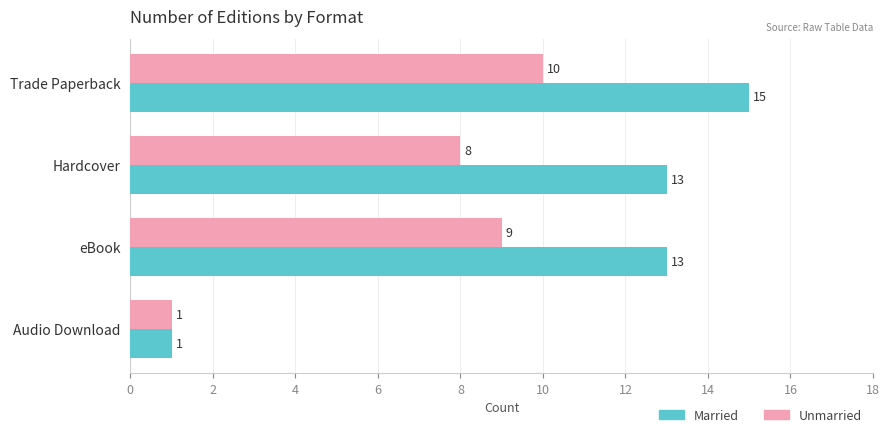

Is the value of Married at eBook greater than the value of Unmarried at Trade Paperback?

Yes